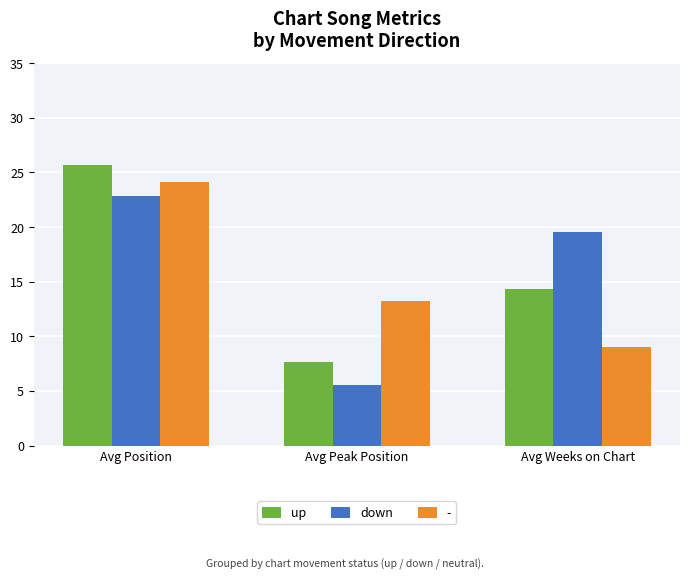

Rank the series at Avg Weeks on Chart from highest to lowest value.

down, up, -